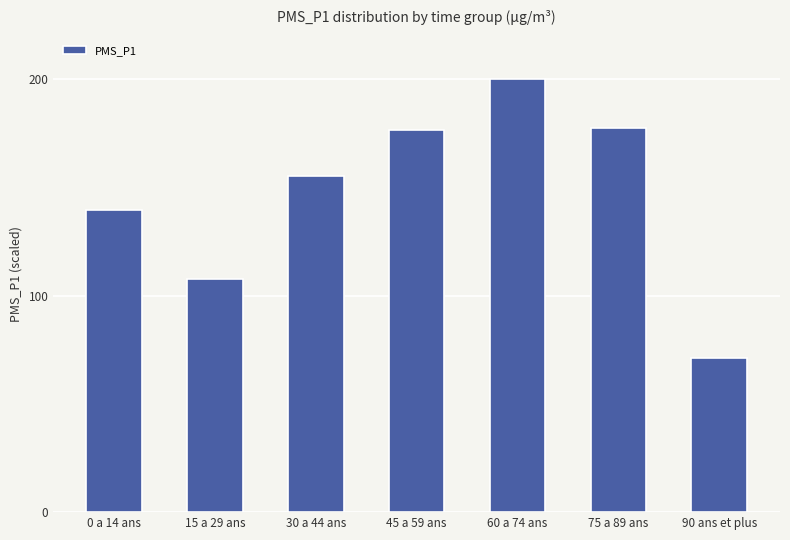

Which label corresponds to the largest value in the chart?

60 a 74 ans